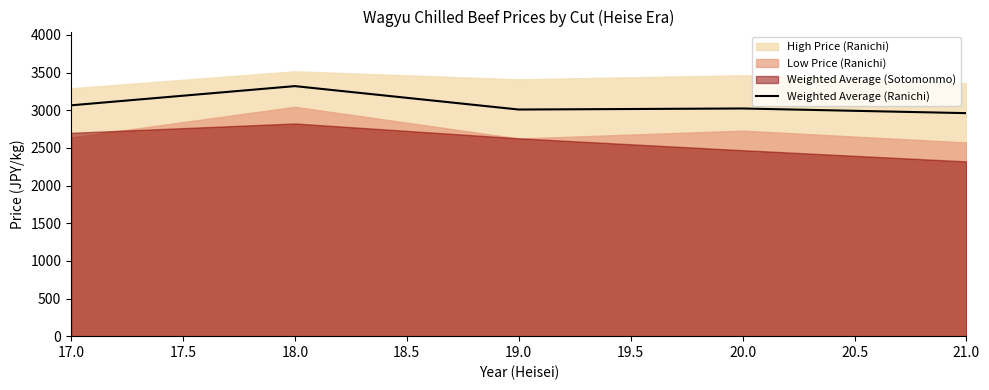

Between 21.0 and 20.0, which is larger?

20.0